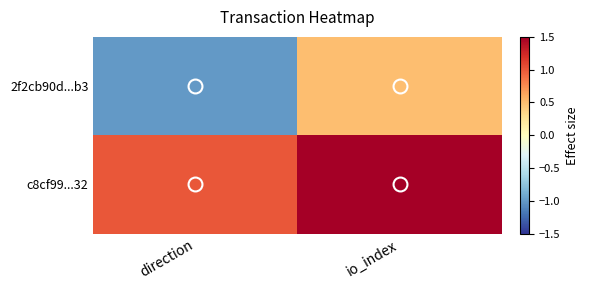

At direction, list the series in order from largest to smallest.

c8cf99...32, 2f2cb90d...b3